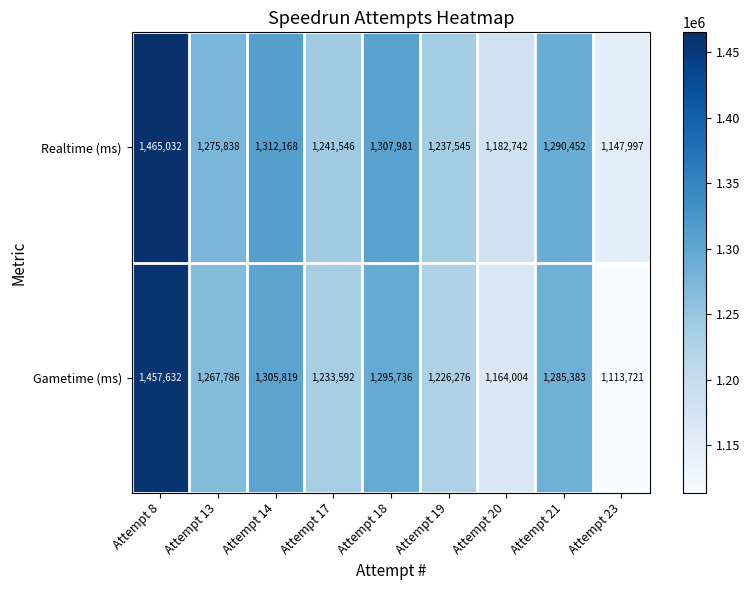

At Attempt 20, list the series in order from smallest to largest.

Gametime (ms), Realtime (ms)